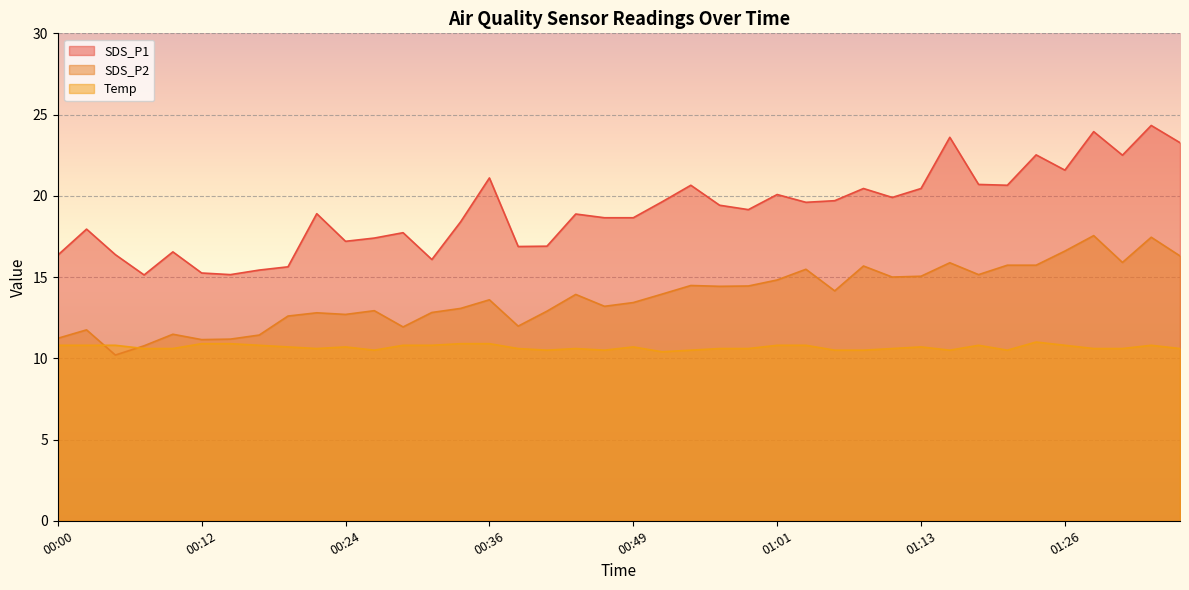

Where is SDS_P1 nearest to the value 19?

00:22